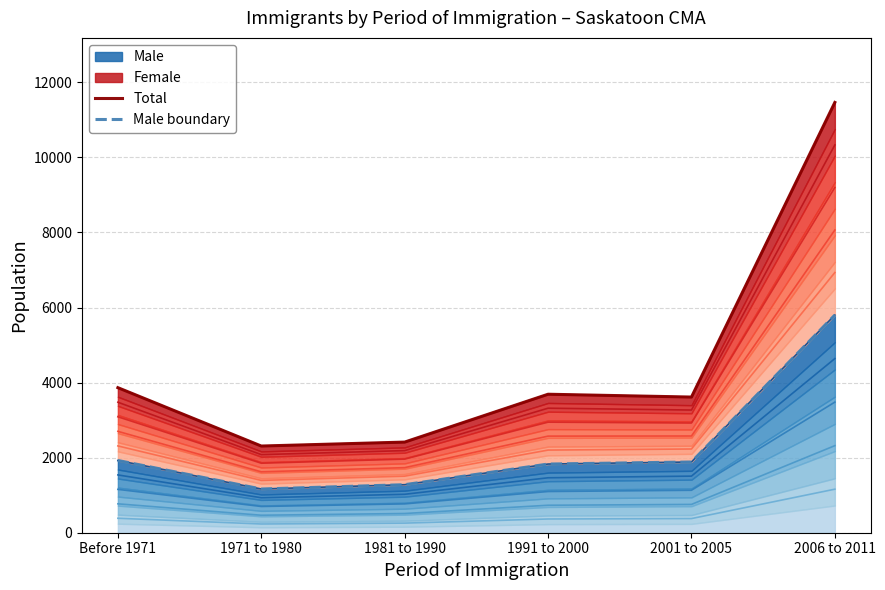

Which has a higher value, 1991 to 2000 or 1971 to 1980?

1991 to 2000